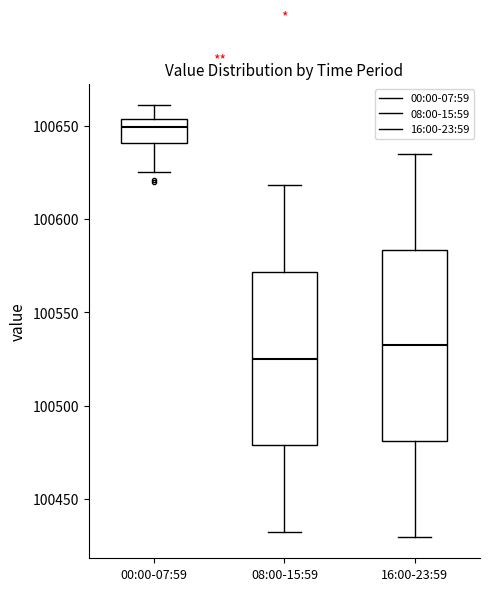

Where does the upper whisker of the box for 00:00-07:59 end on the y-axis? The values are not printed on the chart, so give them approximately, as read against the axis.

100660